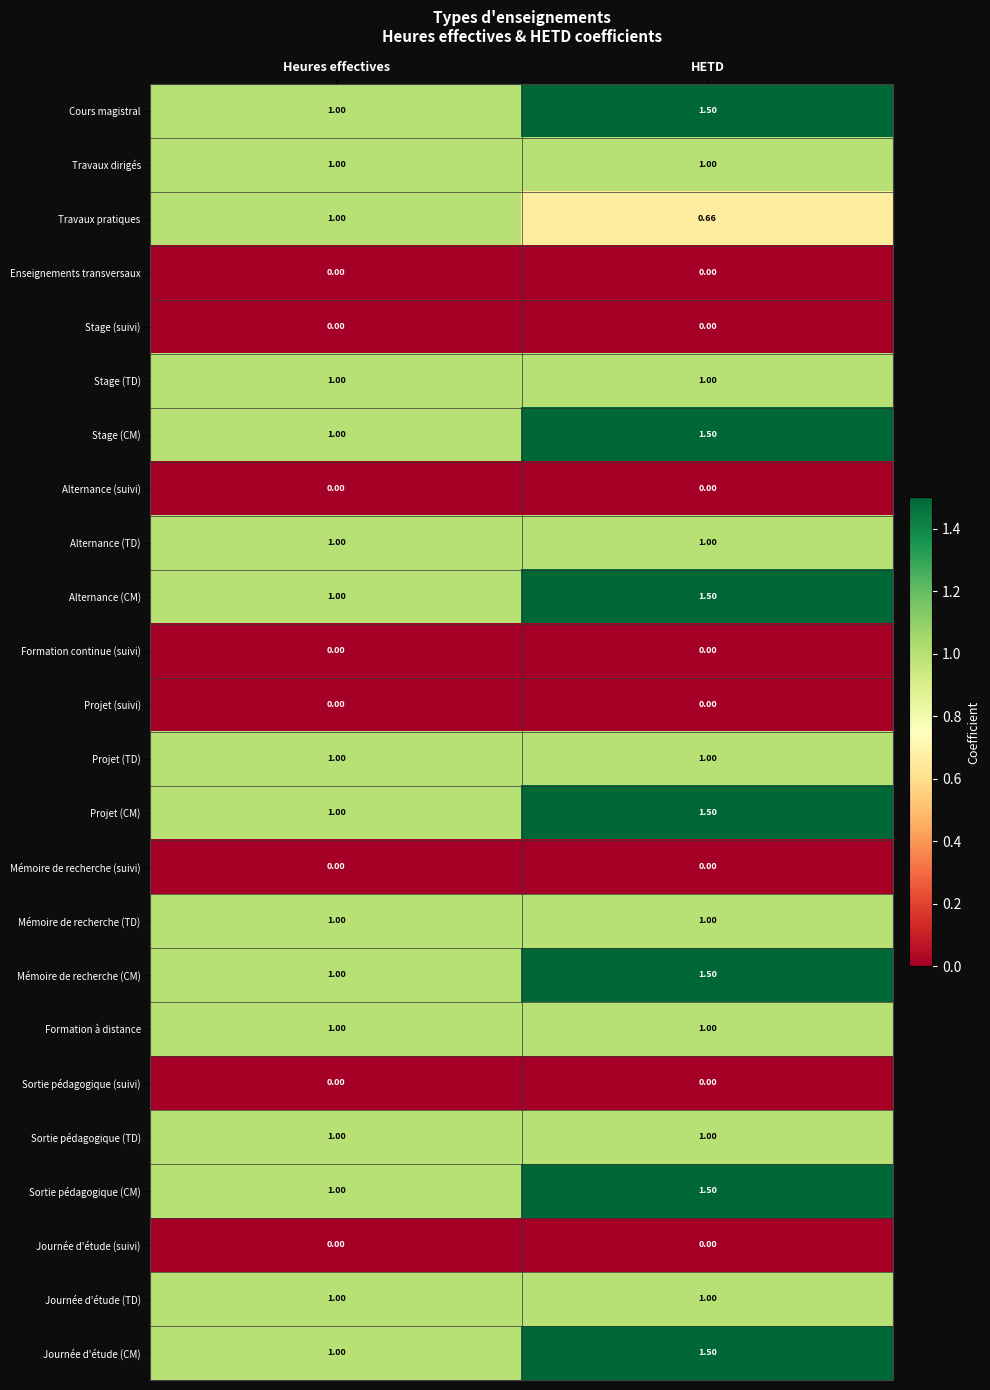

At which category is the sum across all series the highest?

HETD